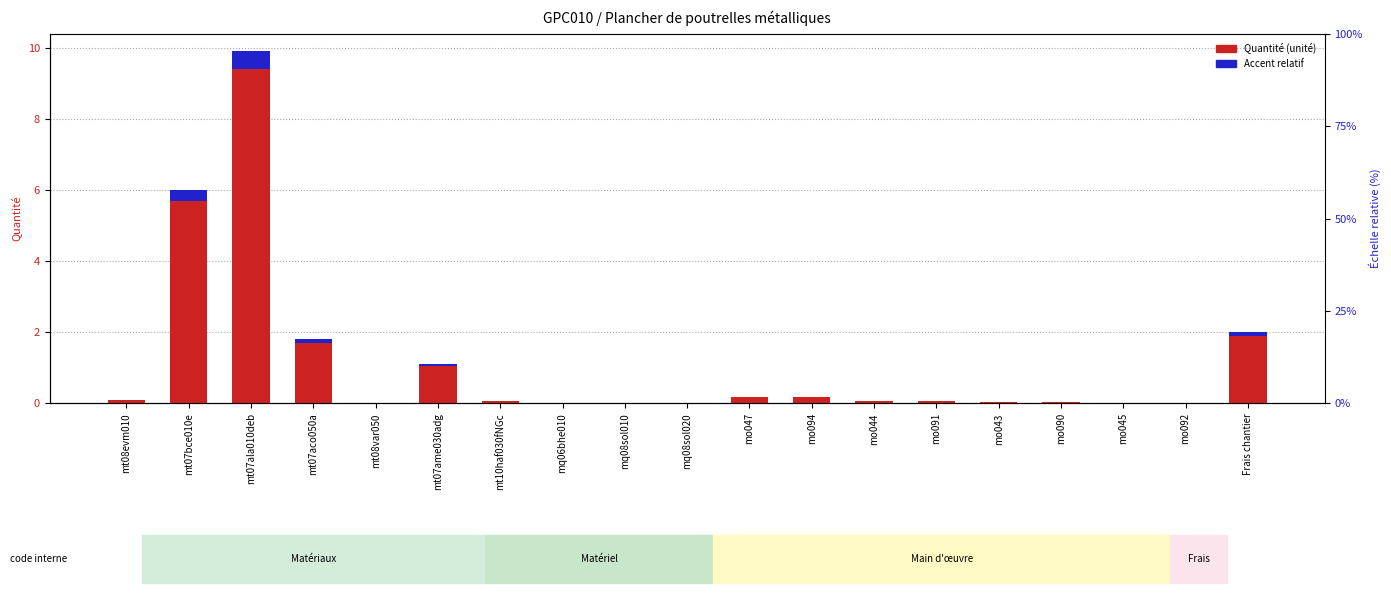

Which category has the highest value across all series?

mt07ala010deb